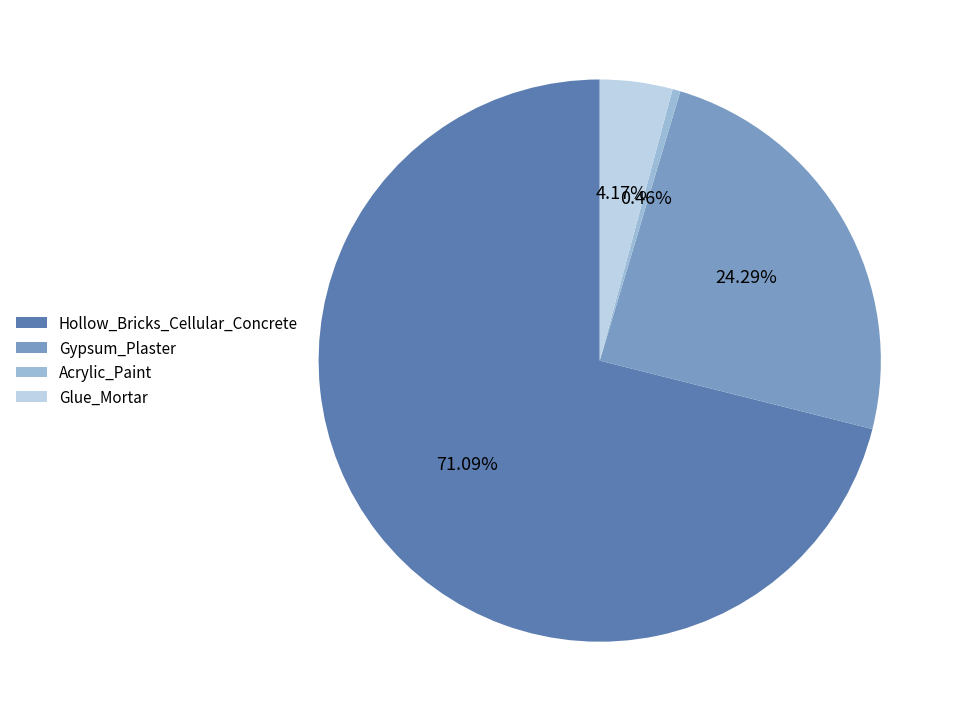

How many segments does this pie chart have?

4